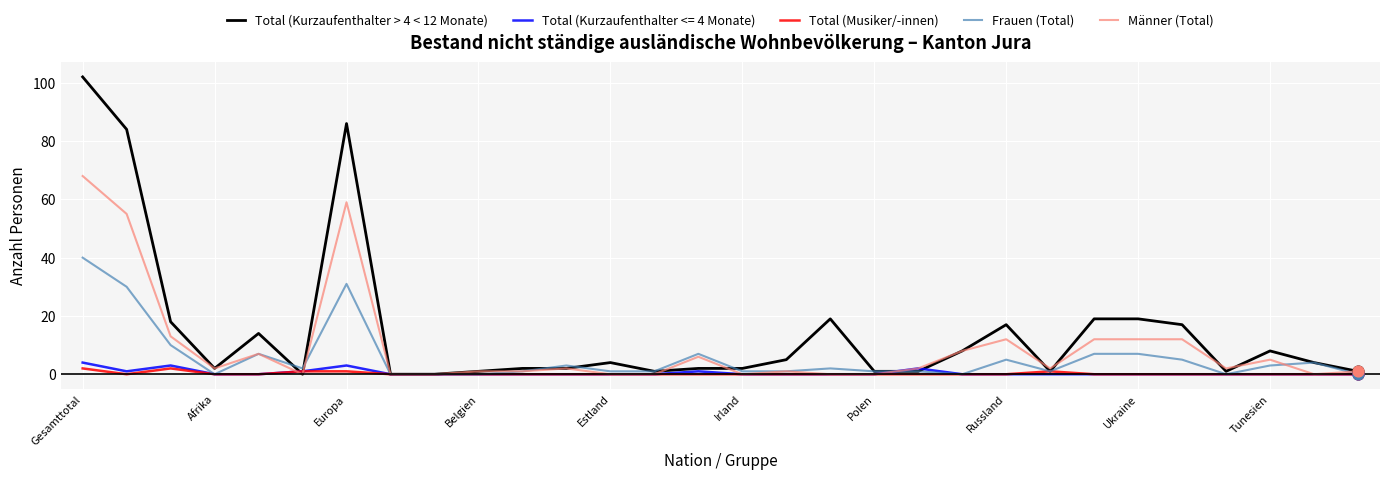

Which series has the largest total across all categories?

Total (Kurzaufenthalter > 4 < 12 Monate)